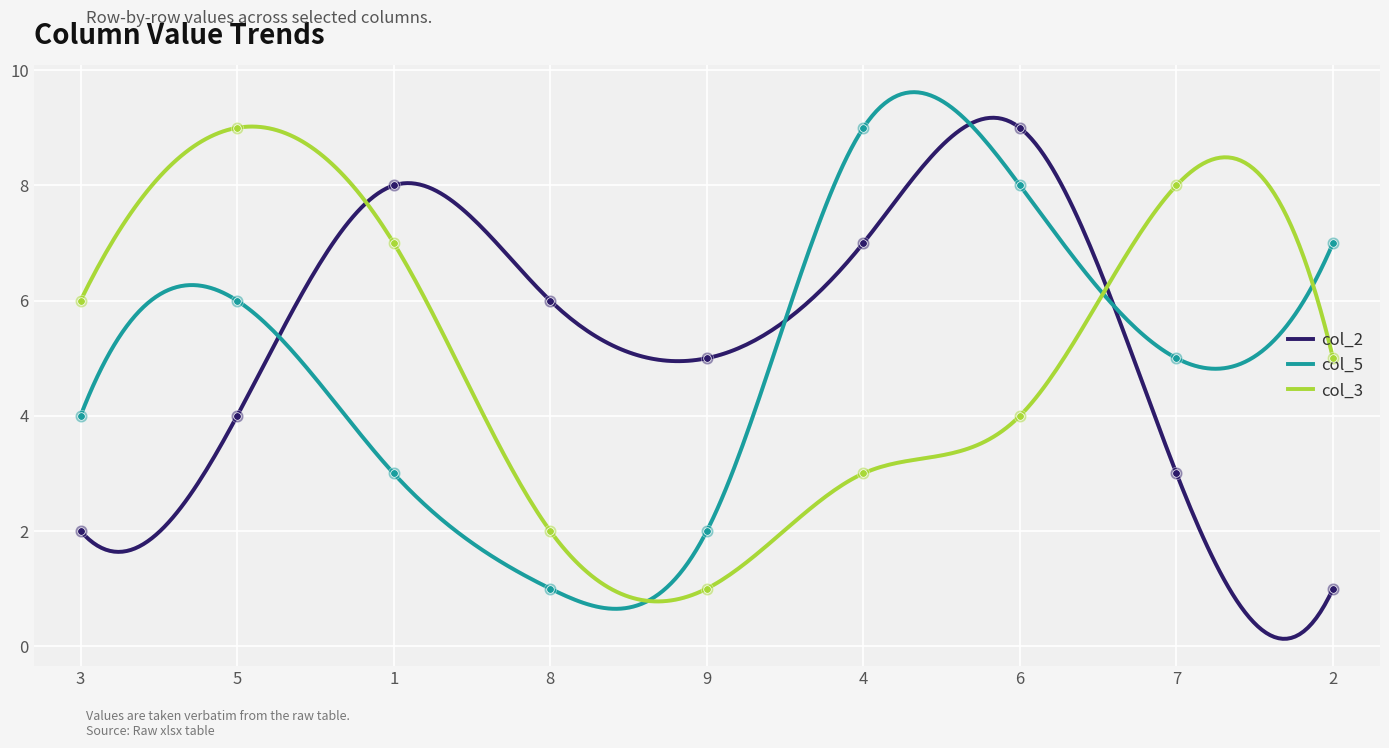

Which series contains the highest Y value?

col_2